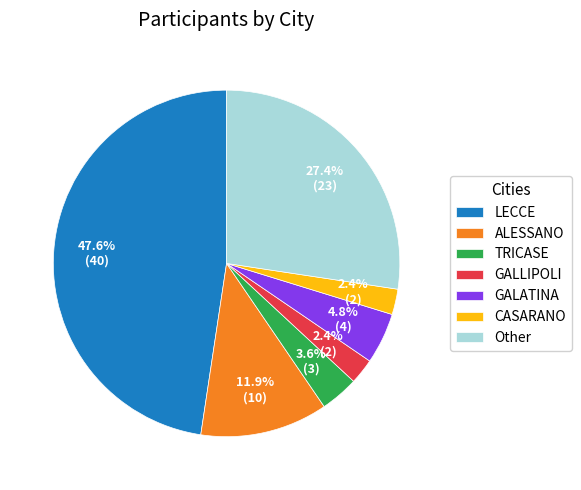

What is the ratio of the value at CASARANO to the value at GALLIPOLI?

1.0